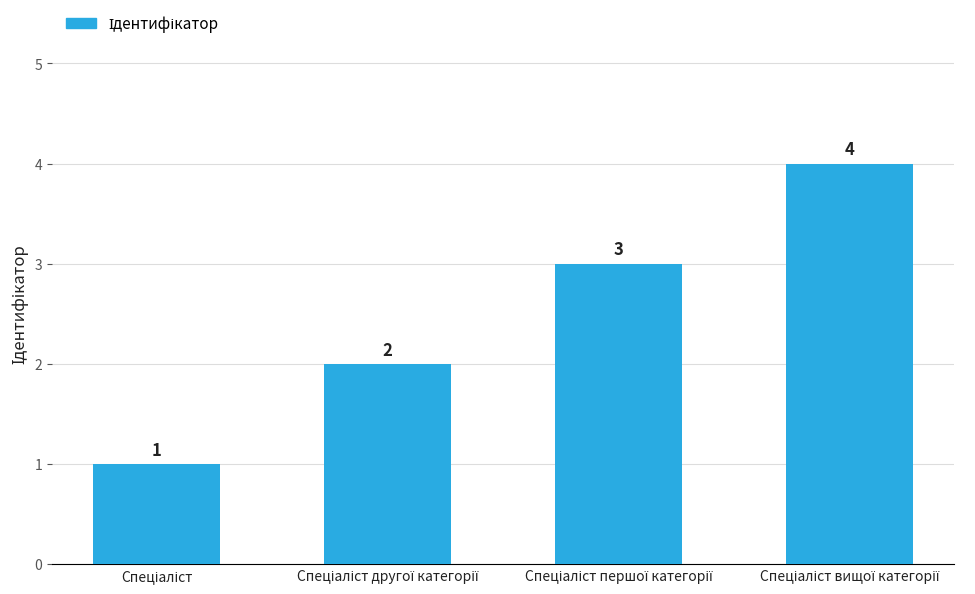

What is the difference between the second highest and second lowest values?

1